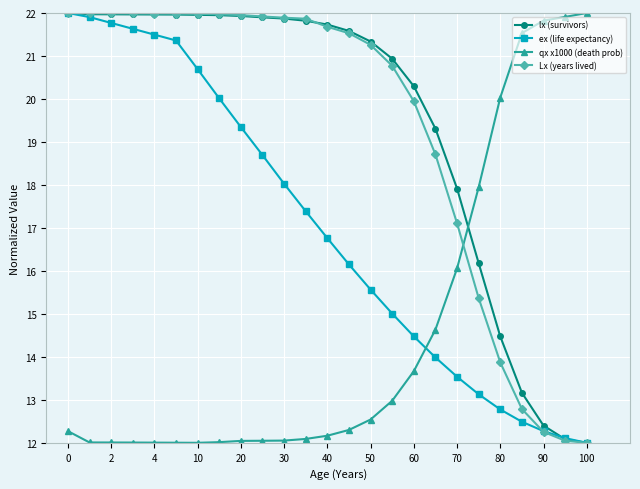

How many times do lx (survivors) and qx x1000 (death prob) cross each other?

1